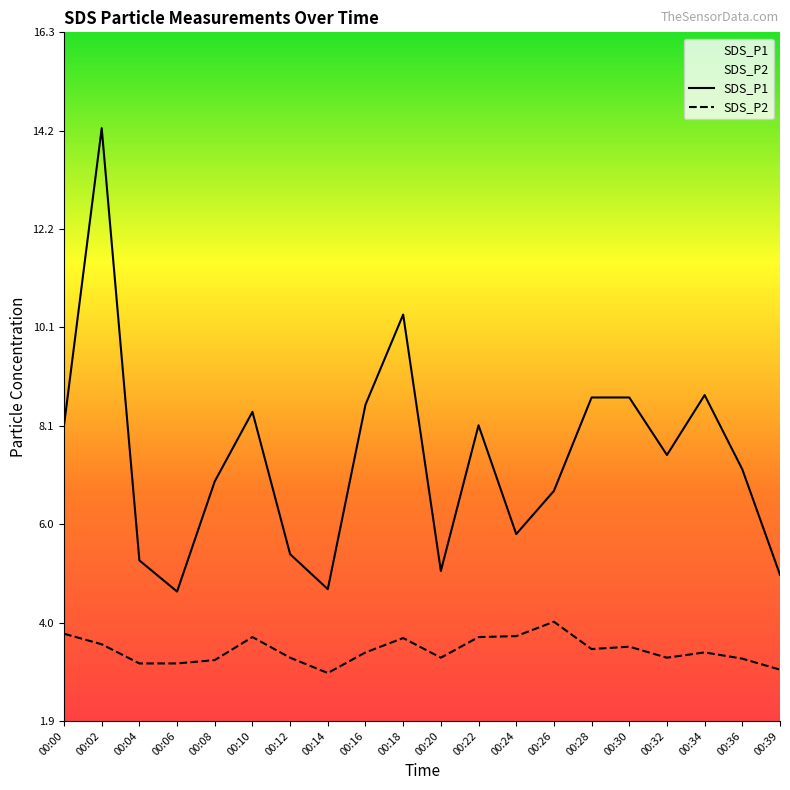

How many interior local peaks does the SDS_P2 series have?

5